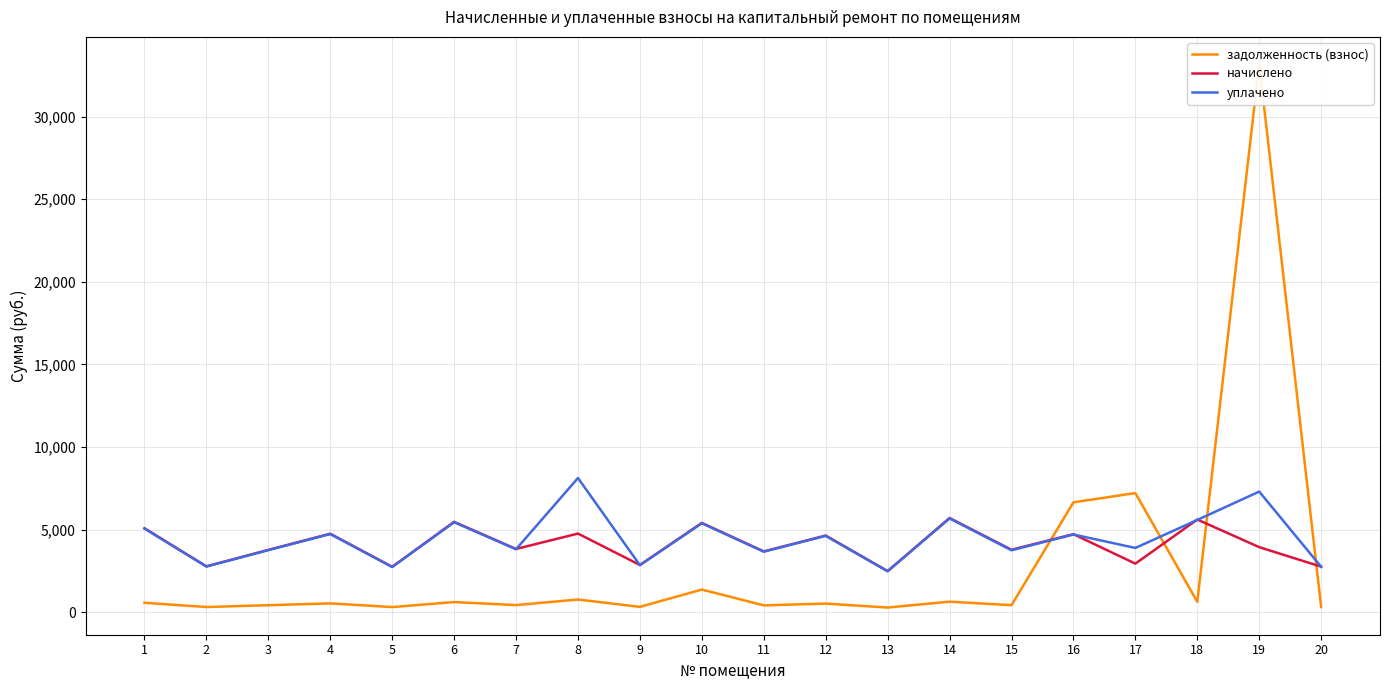

What is the value of the задолженность (взнос) point at the 20th from the left?

305.8